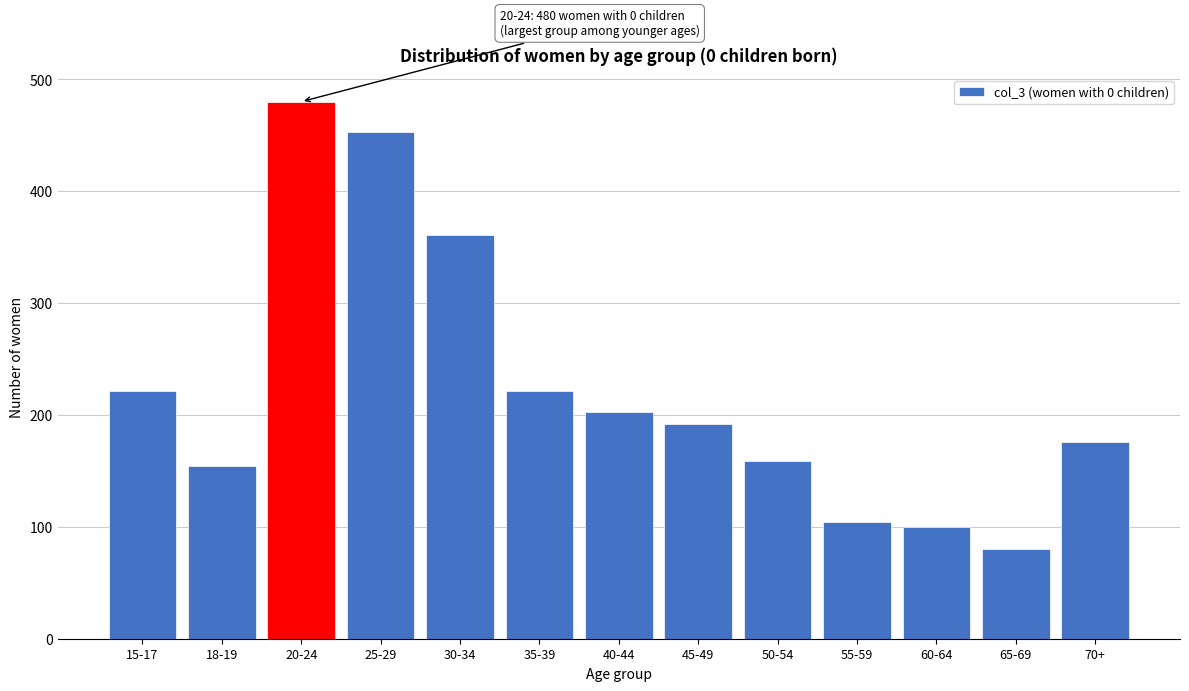

Reading left to right, what are all the values shown in this chart?

221	154	480	453	361	221	203	192	159	104	100	80	176